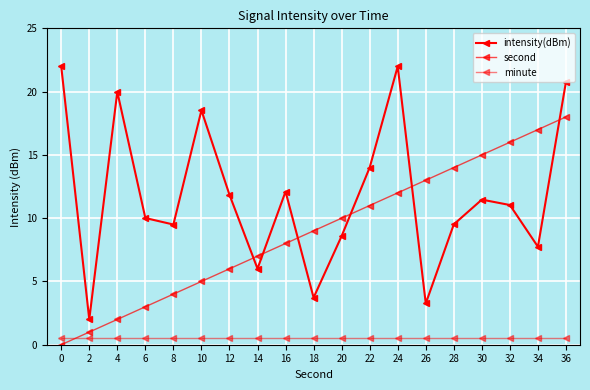

How many data points in intensity(dBm) are less than 11?

9